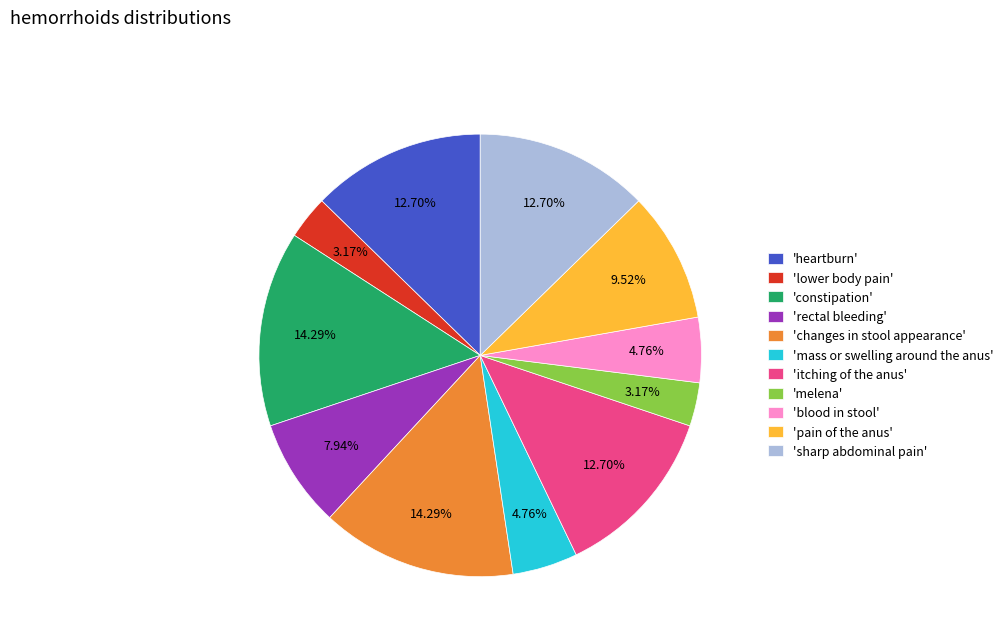

Is there any slice that represents more than half of the pie?

No